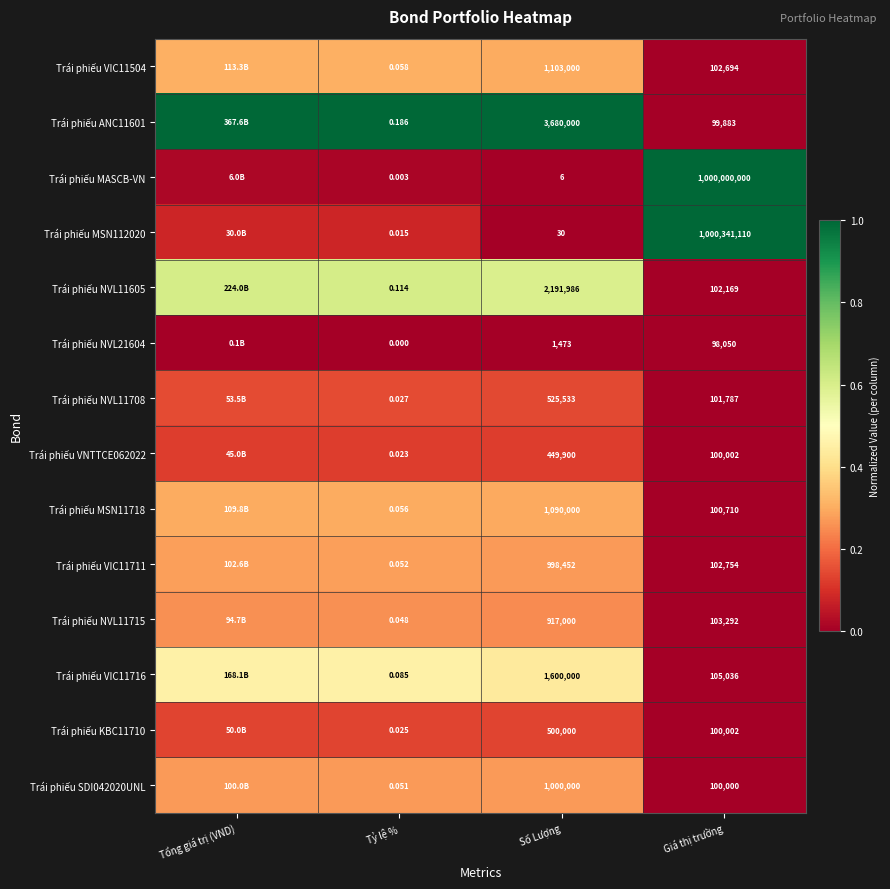

True or false: Trái phiếu VIC11711 has a value of 0.4 at Số Lượng.

False